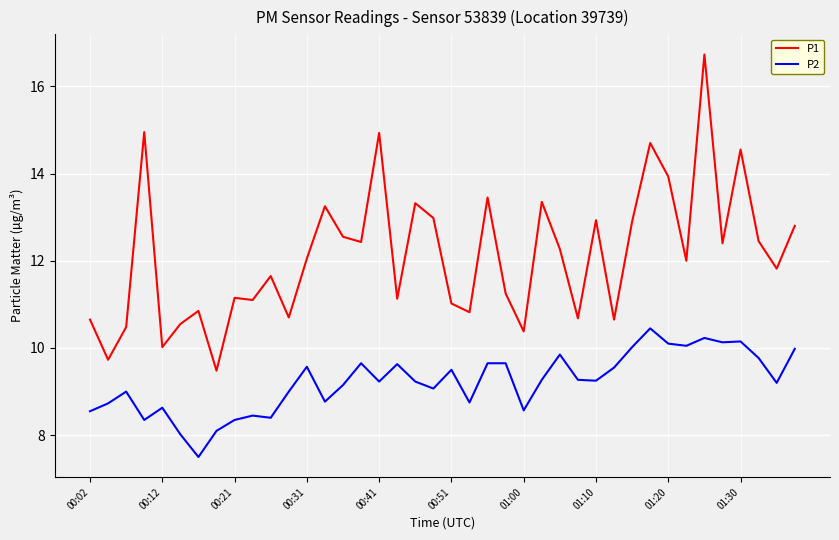

True or false: P2 and P1 cross at least once.

False